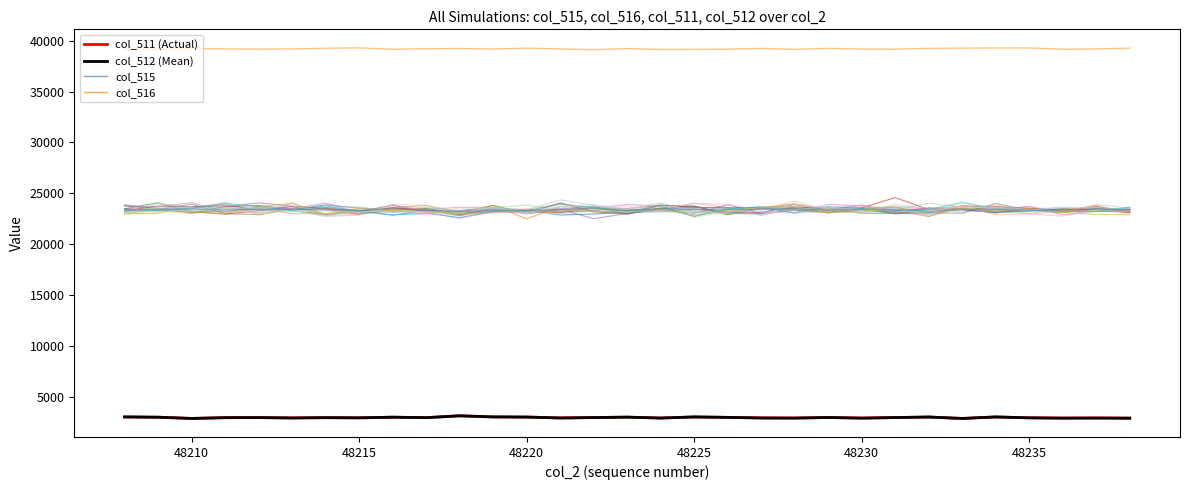

What is the minimum value shown in the chart?

2851.0